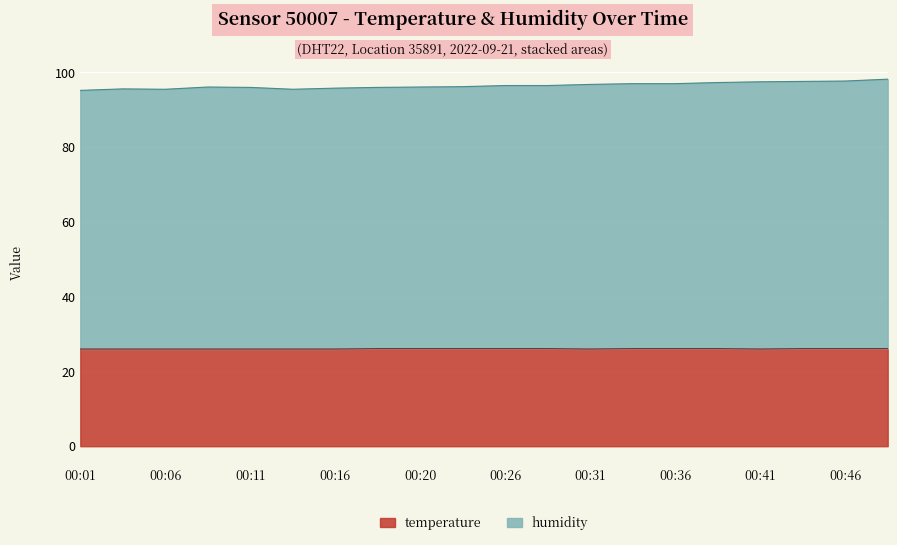

Between 00:33 and 00:38, which series saw the biggest shift?

humidity